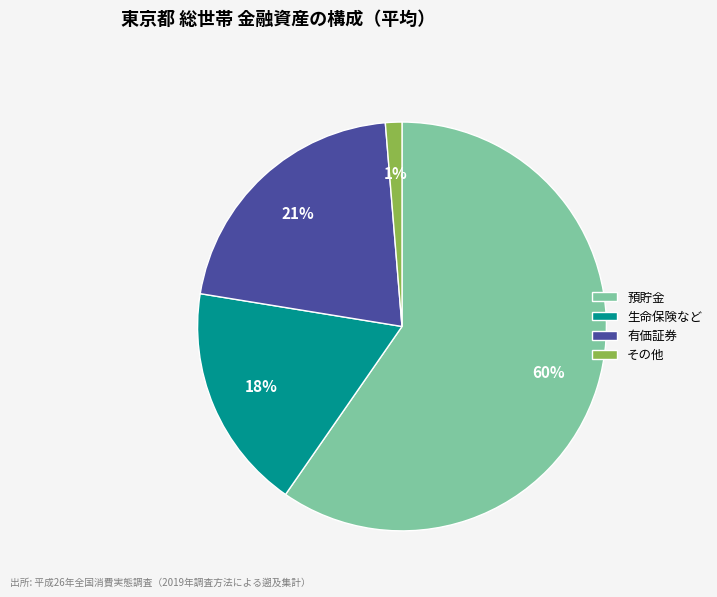

Which slice is the largest?

預貯金